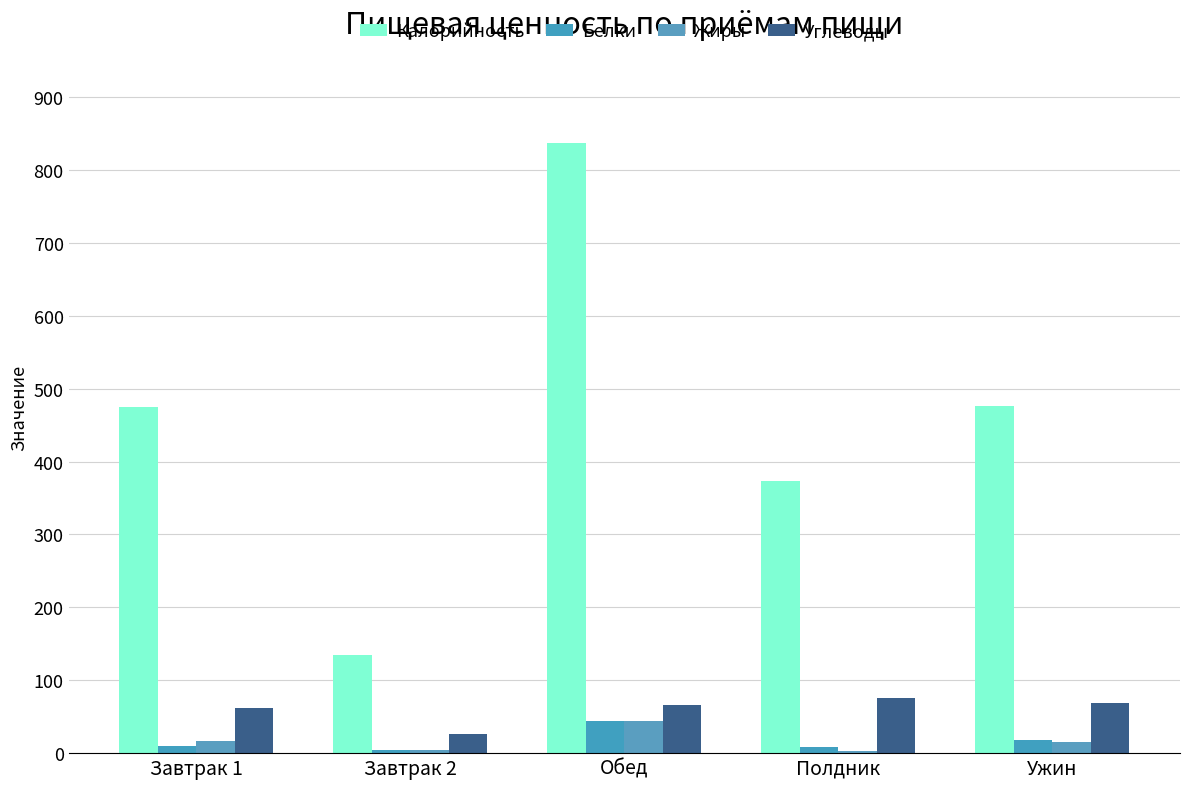

Is it true that Калорийность equals 184.5 at Завтрак 2?

False